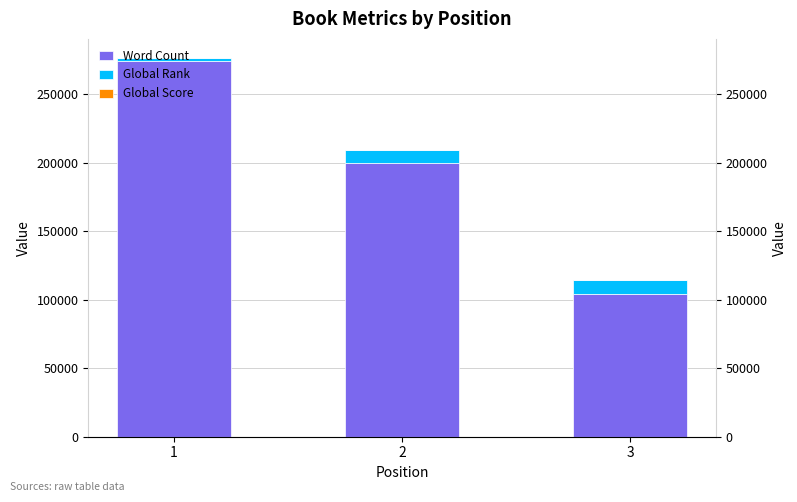

Which has a higher value, 1 or 3?

1